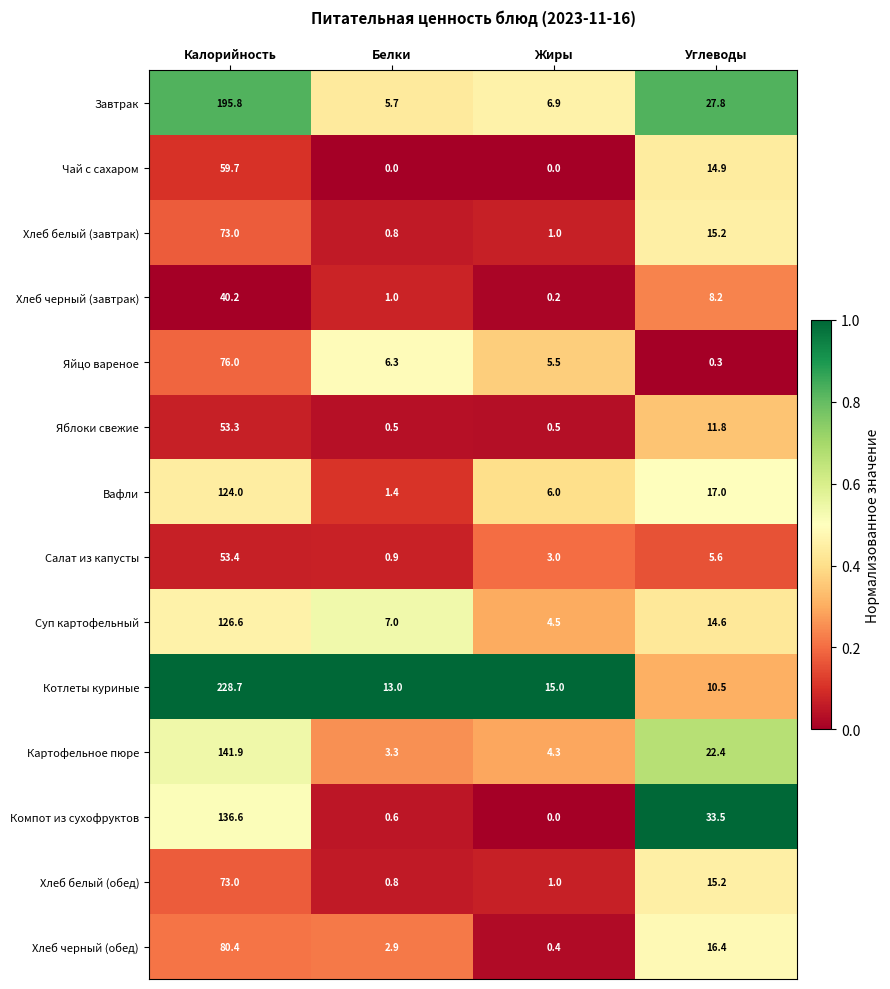

Is it true that Салат из капусты equals 3.0 at Жиры?

True